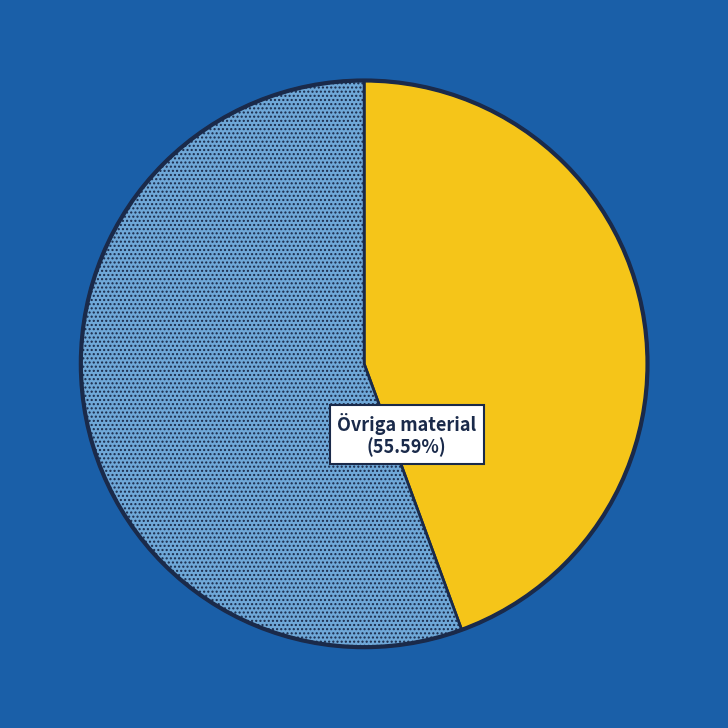

Count the number of slices in the pie.

2